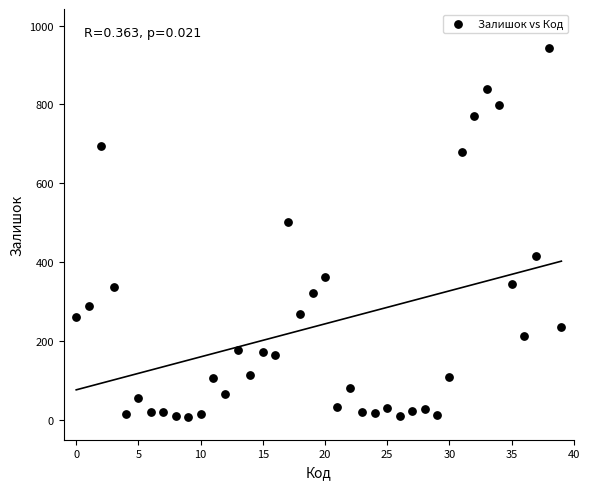

What Y value in the scatter plot is closest to 474?

502